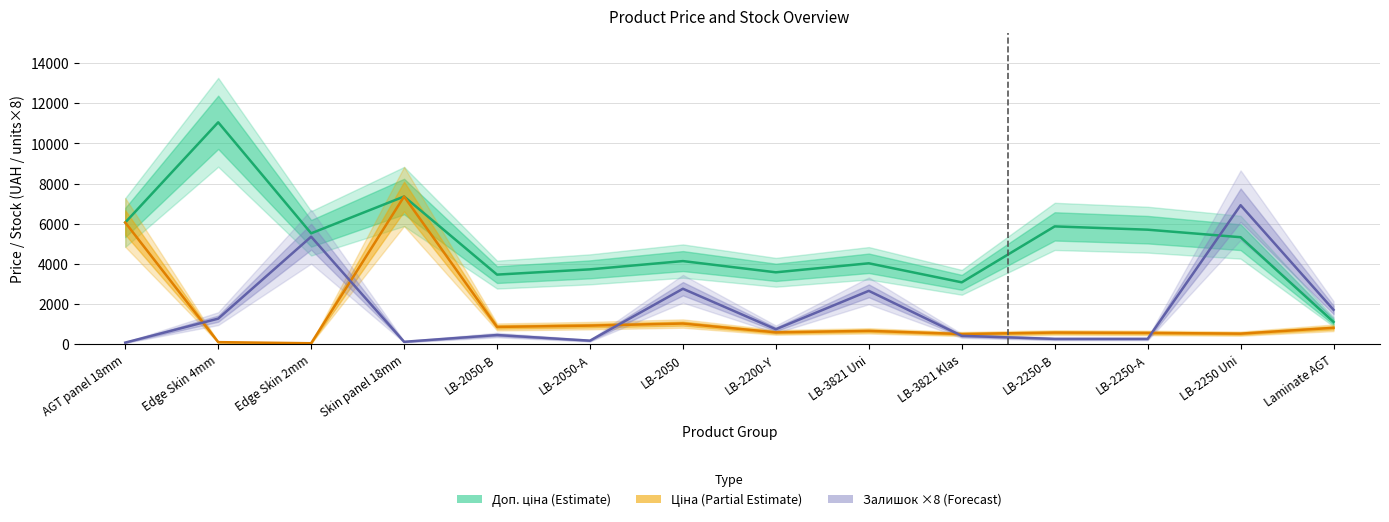

Reading right to left, extract all data points from this chart.

Доп. ціна (Estimate): Laminate AGT=1116.5	LB-2250 Uni=5334.5	LB-2250-A=5708.9	LB-2250-B=5872.6	LB-3821 Klas=3088.4	LB-3821 Uni=4036.0	LB-2200-Y=3586.7	LB-2050=4145.9	LB-2050-A=3734.2	LB-2050-B=3472.1	Skin panel 18mm=7360.2	Edge Skin 2mm=5528.0	Edge Skin 4mm=11055.0	AGT panel 18mm=6067.2
Ціна (Partial Estimate): Laminate AGT=823.9	LB-2250 Uni=533.5	LB-2250-A=570.9	LB-2250-B=587.3	LB-3821 Klas=514.7	LB-3821 Uni=672.7	LB-2200-Y=597.8	LB-2050=1036.5	LB-2050-A=933.5	LB-2050-B=868.0	Skin panel 18mm=7360.2	Edge Skin 2mm=55.3	Edge Skin 4mm=110.5	AGT panel 18mm=6067.2
Залишок ×8 (Forecast): Laminate AGT=1720.0	LB-2250 Uni=6928.0	LB-2250-A=272.0	LB-2250-B=272.0	LB-3821 Klas=424.0	LB-3821 Uni=2664.0	LB-2200-Y=752.0	LB-2050=2768.0	LB-2050-A=184.0	LB-2050-B=464.0	Skin panel 18mm=128.0	Edge Skin 2mm=5360.0	Edge Skin 4mm=1280.0	AGT panel 18mm=88.0